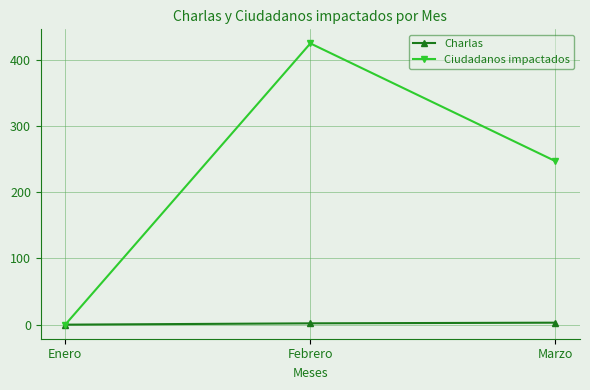

What is the difference between the Charlas values at Marzo and Enero?

3